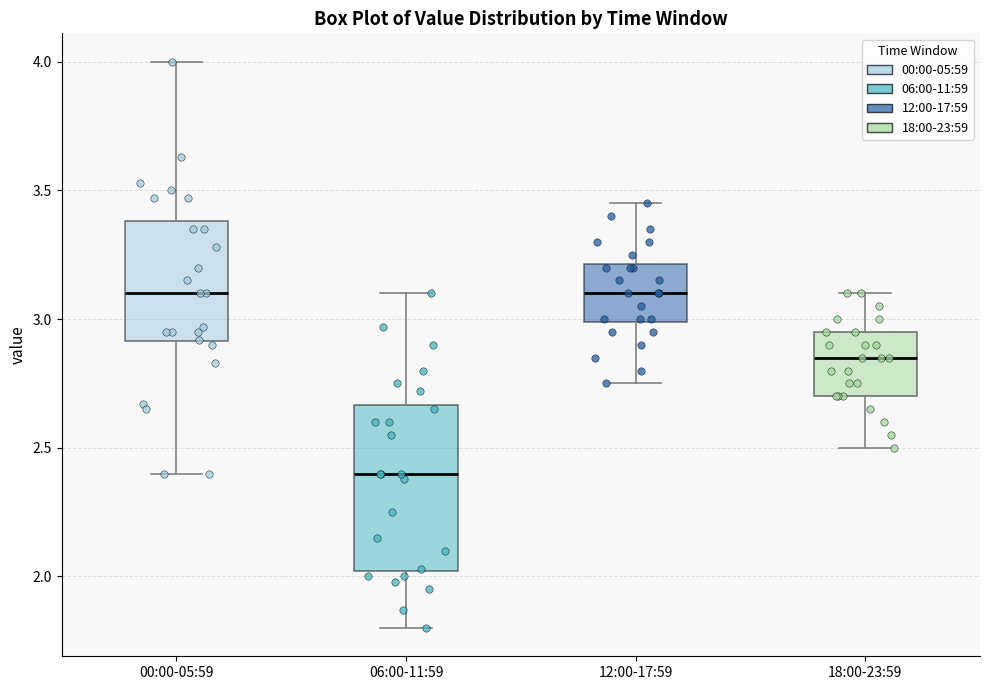

Reading left to right, transcribe this box plot: for each box, give where its median line is, the range the box spans, and where its two whiskers end, as read against the y-axis. The values are not printed on the chart, so give them approximately, as read against the axis.

00:00-05:59: median 3.10, box 2.90 to 3.40, whiskers 2.40 to 4.00
06:00-11:59: median 2.40, box 2.00 to 2.65, whiskers 1.80 to 3.10
12:00-17:59: median 3.10, box 3.00 to 3.20, whiskers 2.75 to 3.45
18:00-23:59: median 2.85, box 2.70 to 2.95, whiskers 2.50 to 3.10